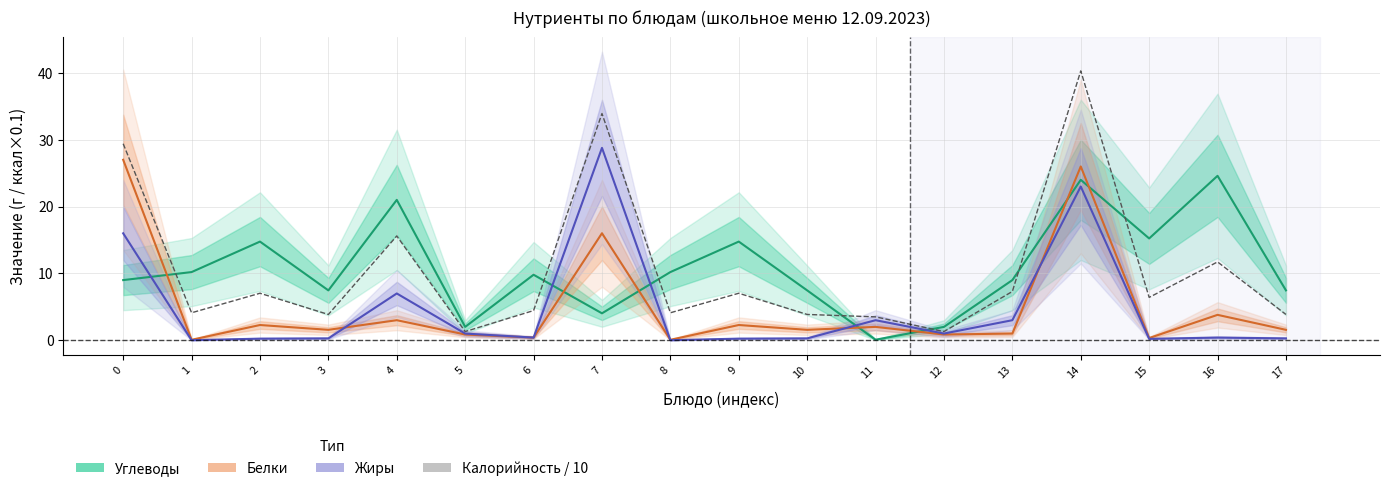

The value of Белки at 17 is 0.7. True or false?

False